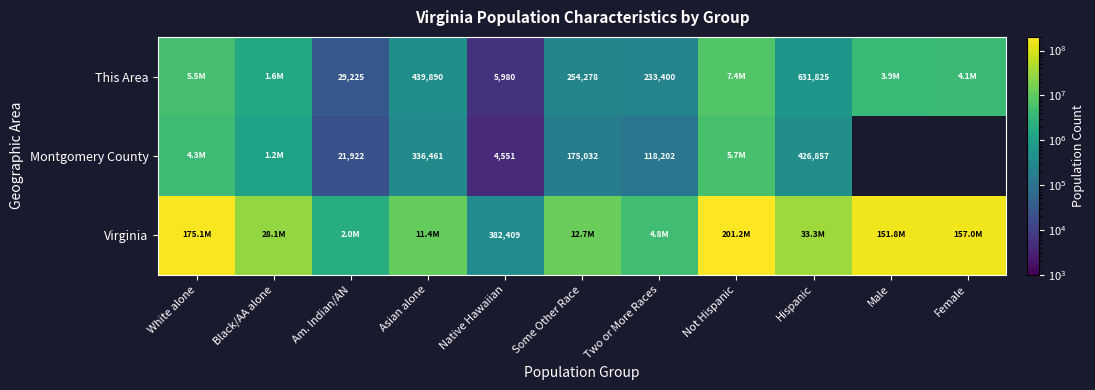

True or false: Virginia has a value of 33346703.0 at Hispanic.

True